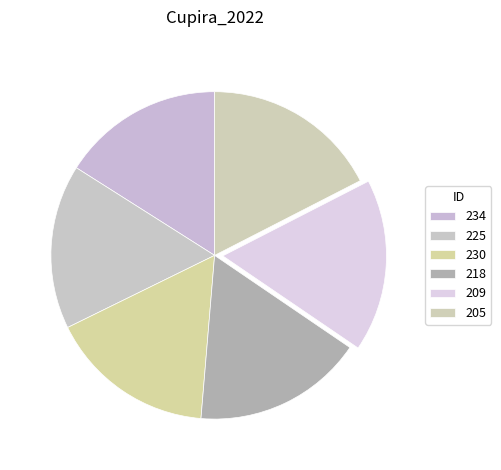

What portion of the pie excludes 205?

82.5%